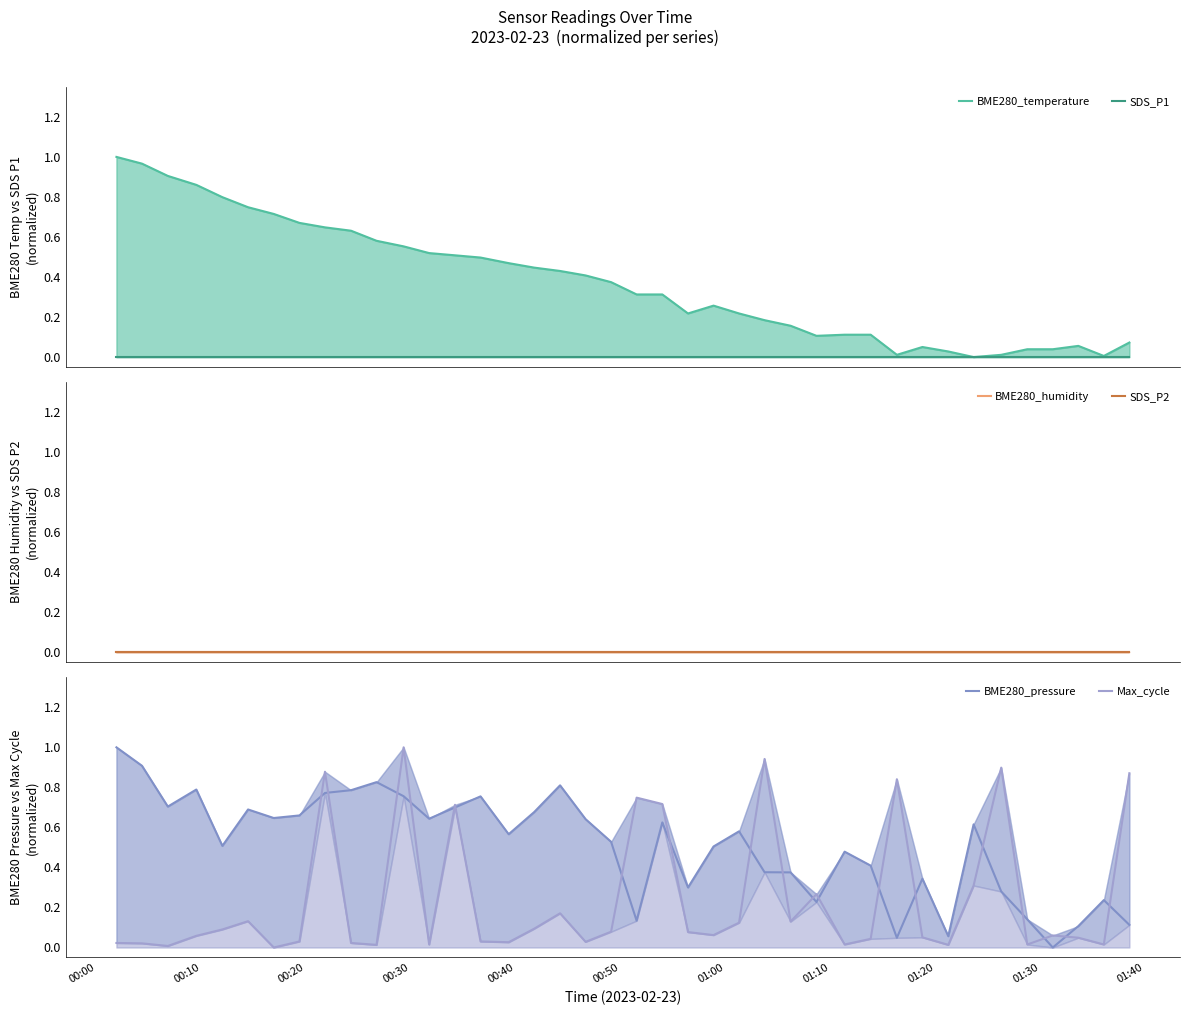

Does the chart have visible grid lines?

No